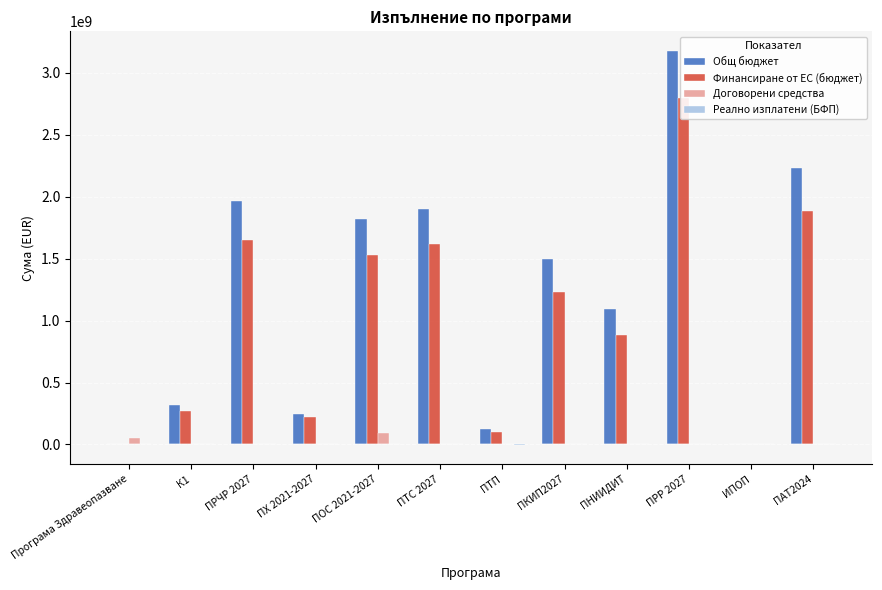

What position from the left is ПКИП2027?

8